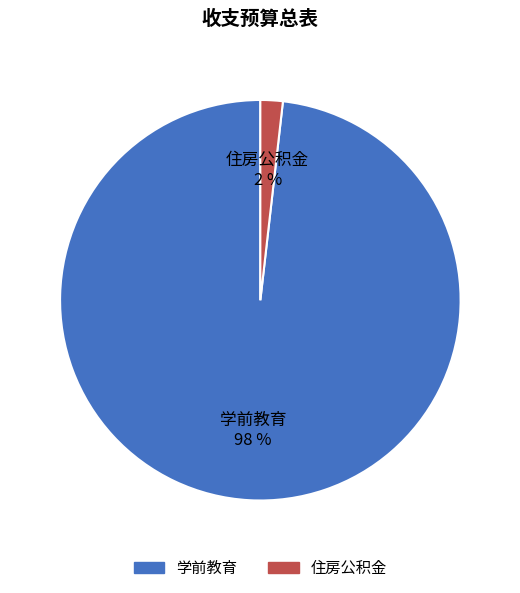

Does 住房公积金 account for over 50% of the chart?

No